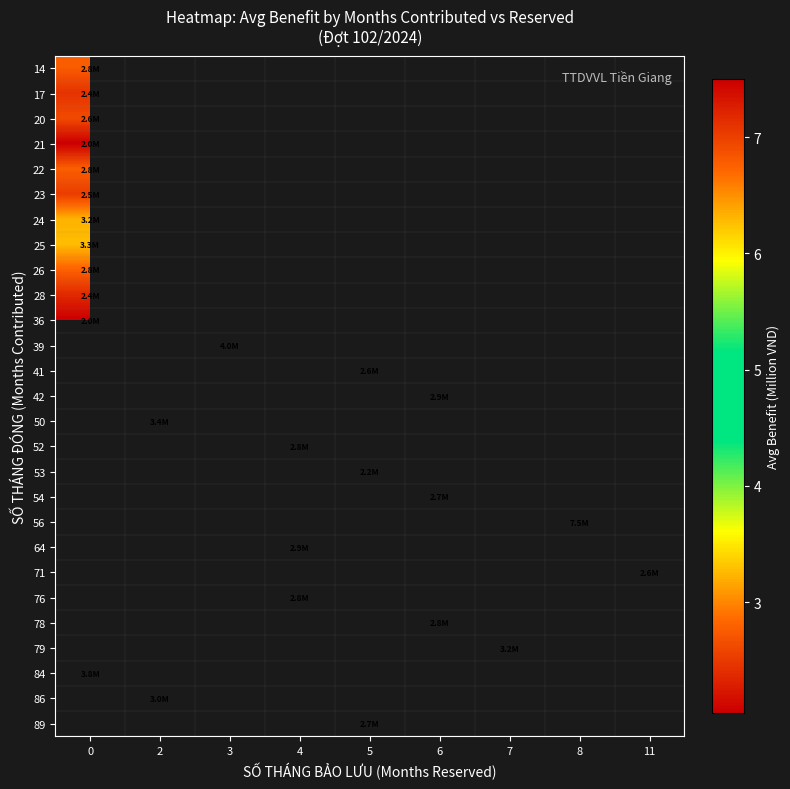

Between 2 and 4, which is larger?

4